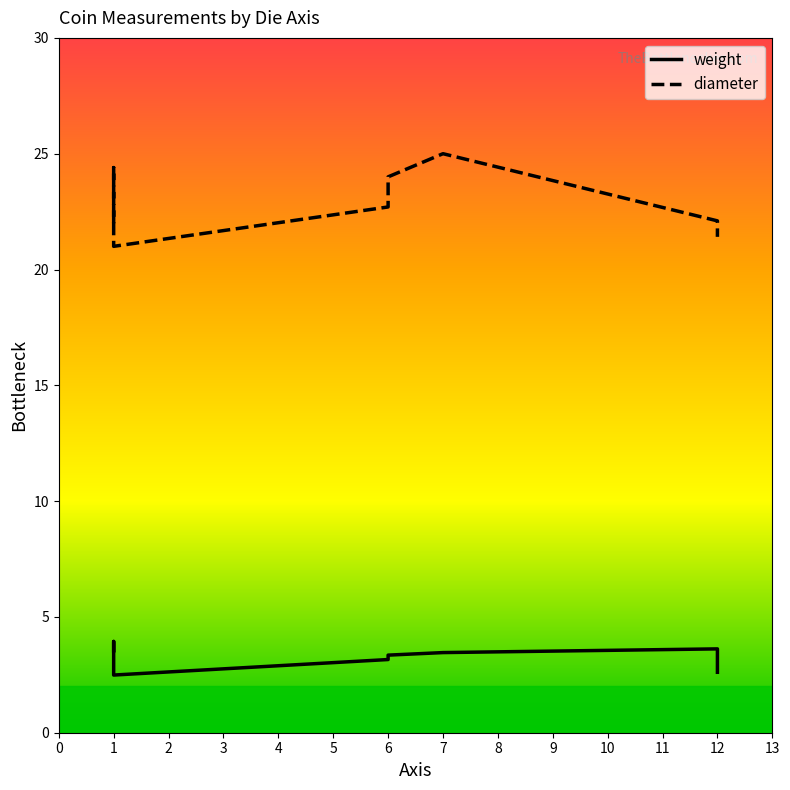

True or false: weight and diameter intersect in this chart.

False